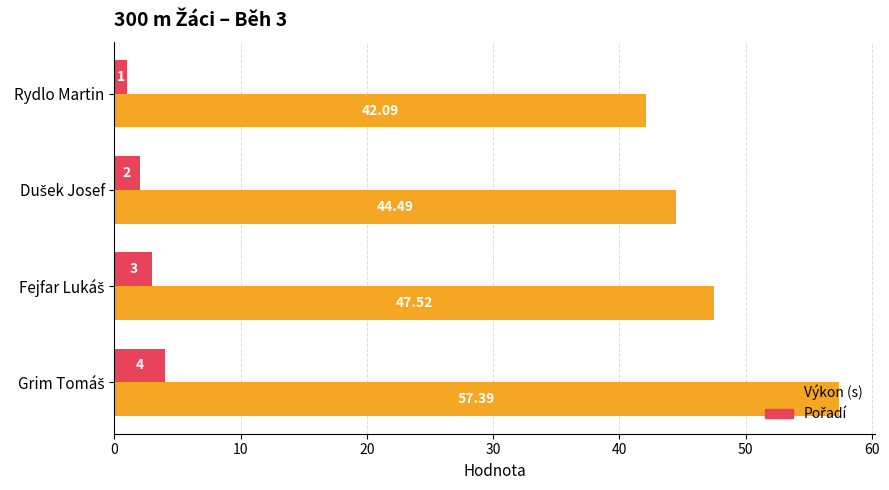

Which series has the largest range (max minus min)?

Výkon (s)